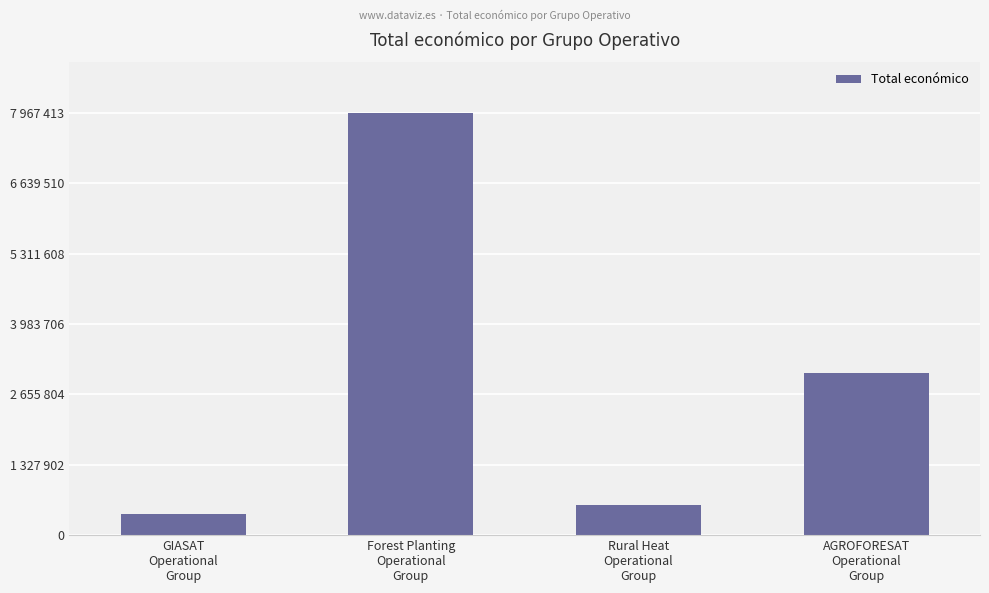

Rank the categories by value from highest to lowest.

Forest Planting
Operational
Group, AGROFORESAT
Operational
Group, Rural Heat
Operational
Group, GIASAT
Operational
Group